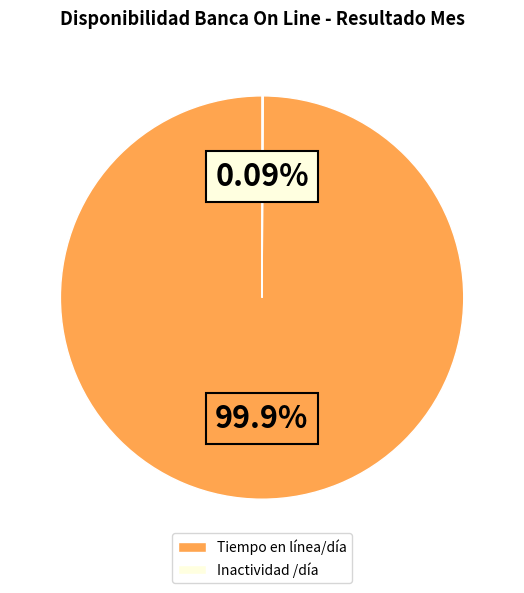

Which category has the biggest portion of the pie?

Tiempo en línea/día